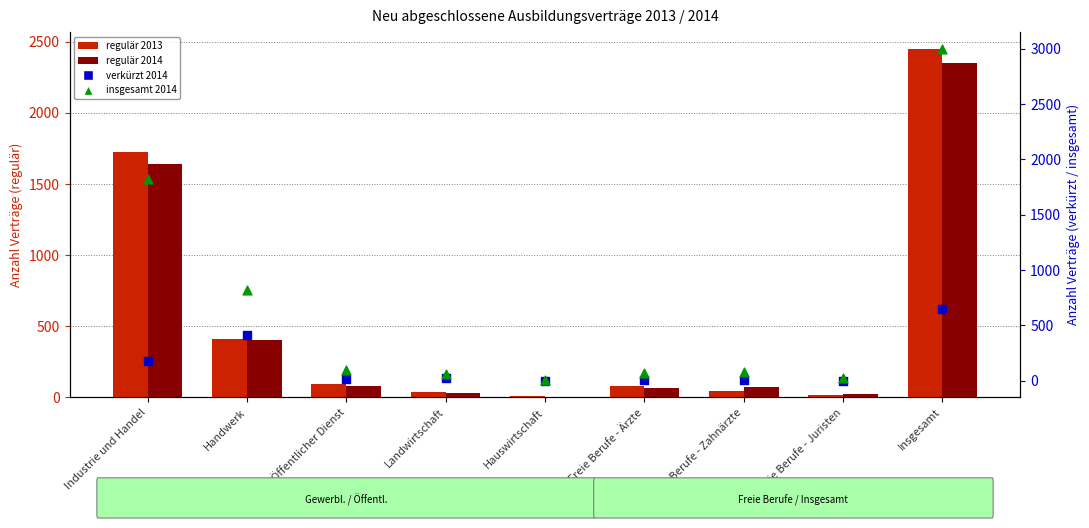

At how many categories does at least one series exceed 2249?

1